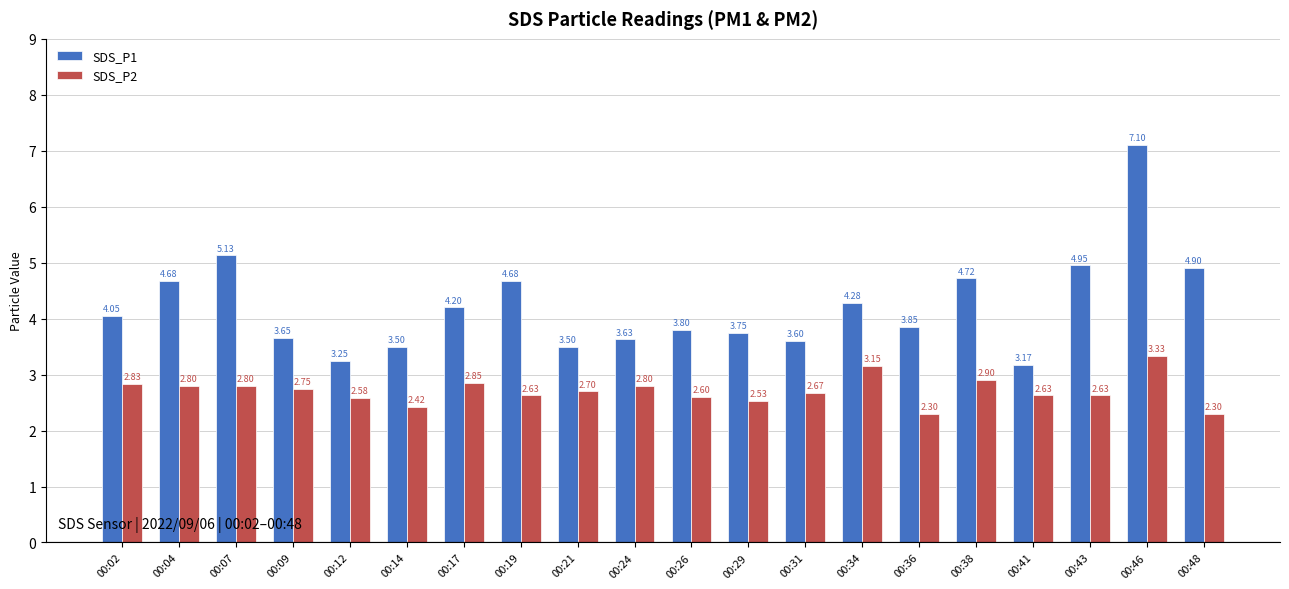

At which category is the sum across all series the highest?

00:46